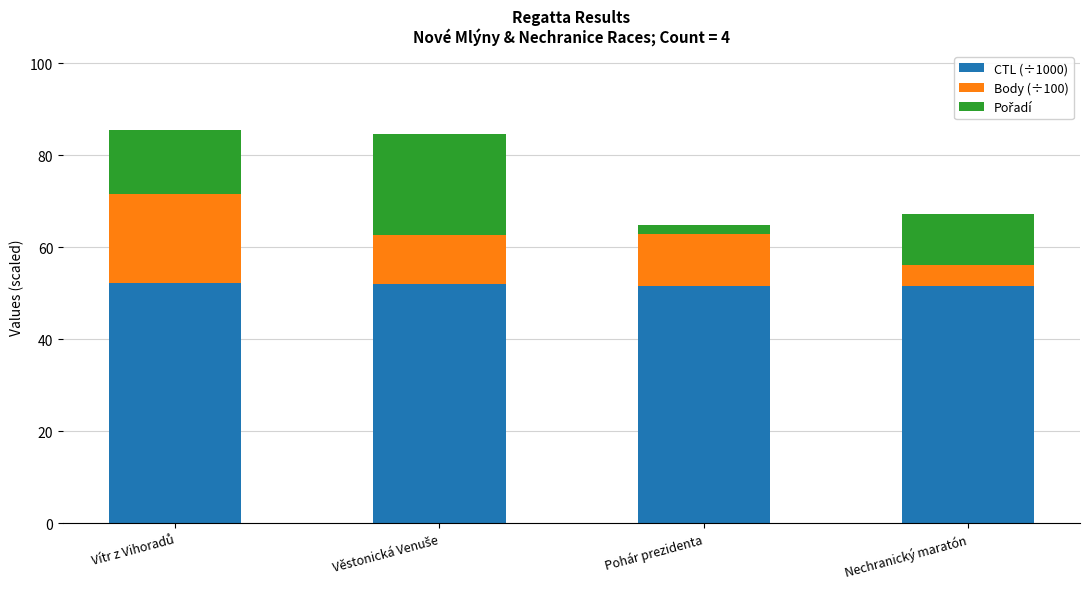

What is the lowest value of the CTL (÷1000) series?

51.6